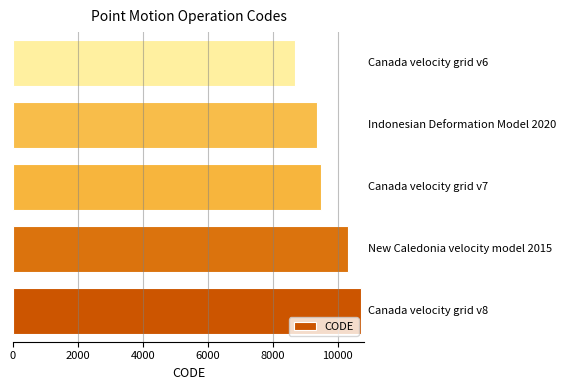

Reading bottom to top, what are all the values shown in this chart?

10707	10323	9483	9375	8676